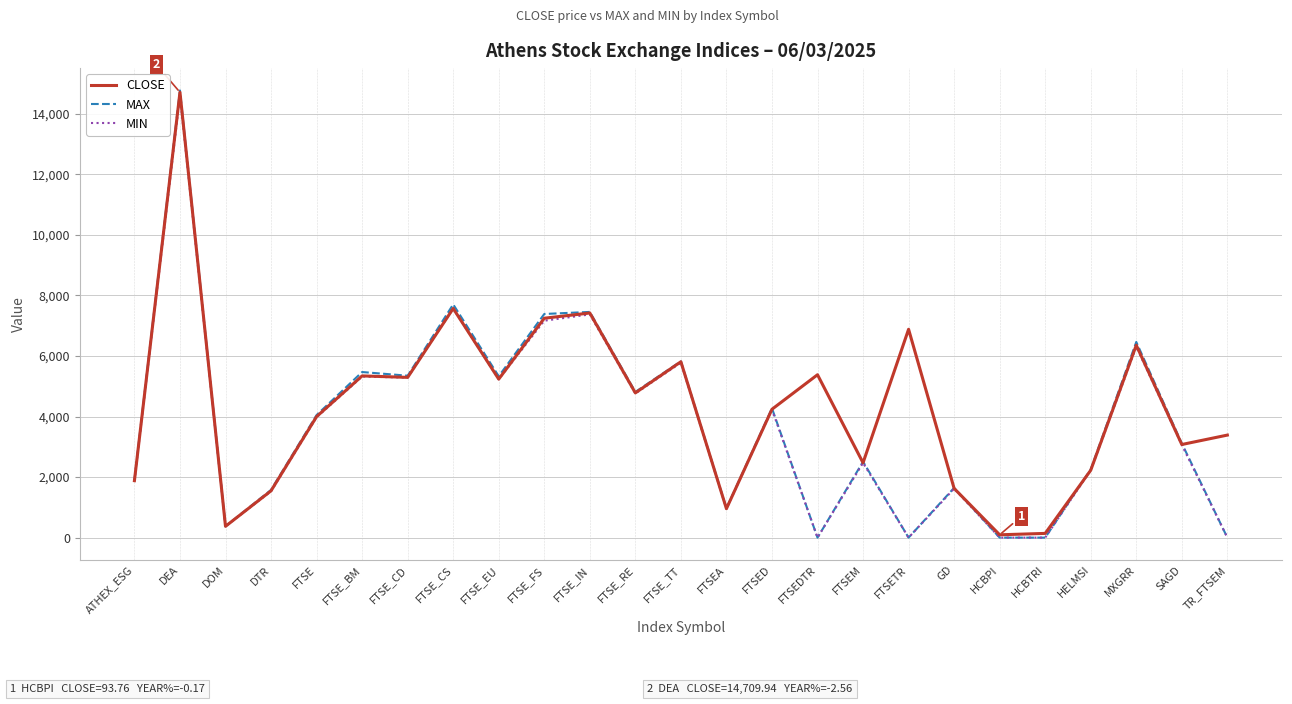

What is the maximum value for CLOSE?

14709.9